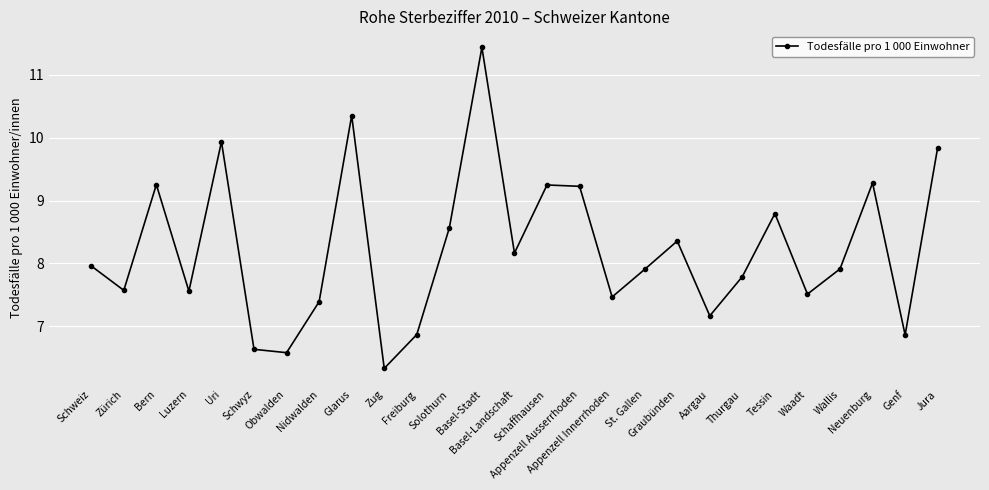

What is the difference between the second highest and second lowest values?

3.8